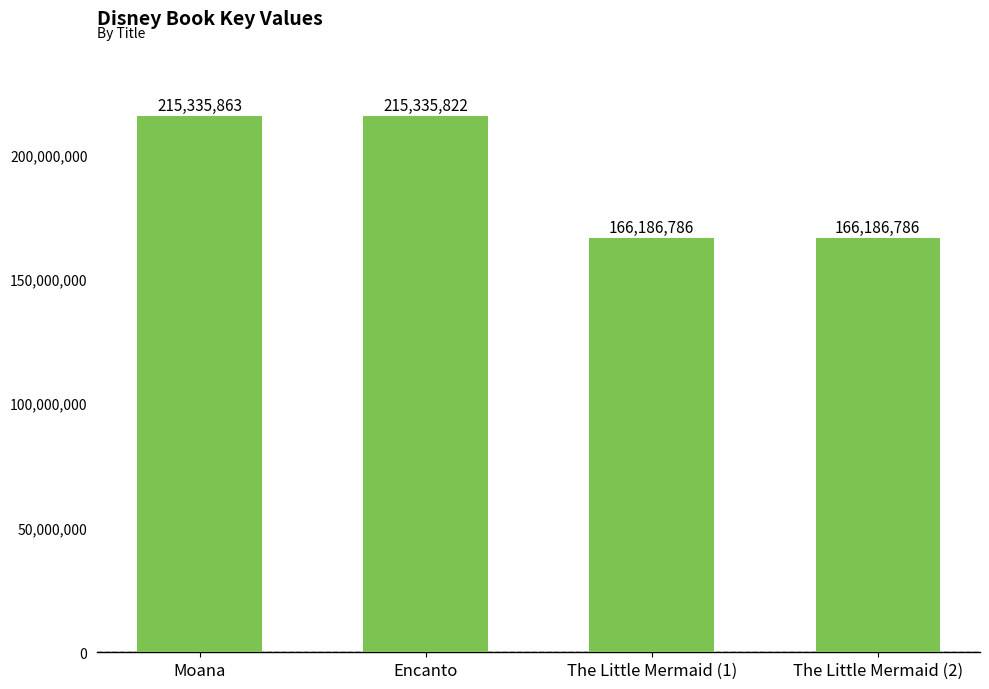

Between Encanto and Moana, which is larger?

Moana